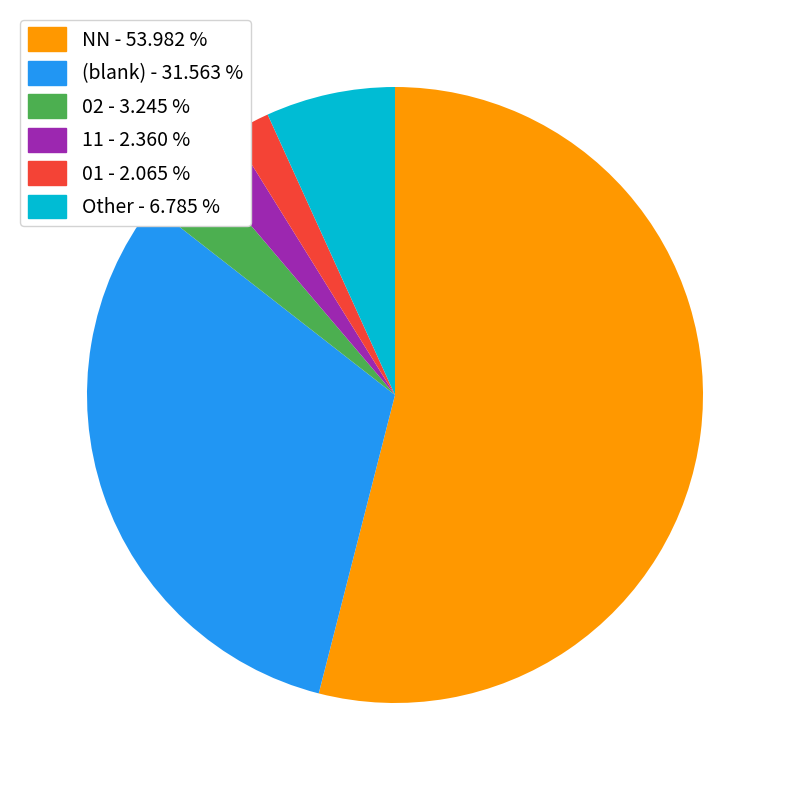

Is there any slice that represents more than half of the pie?

Yes